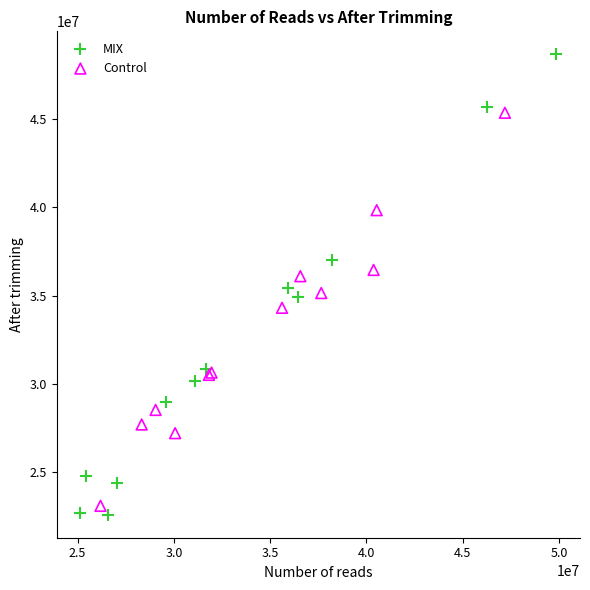

Which series has the largest Y range (max minus min)?

MIX